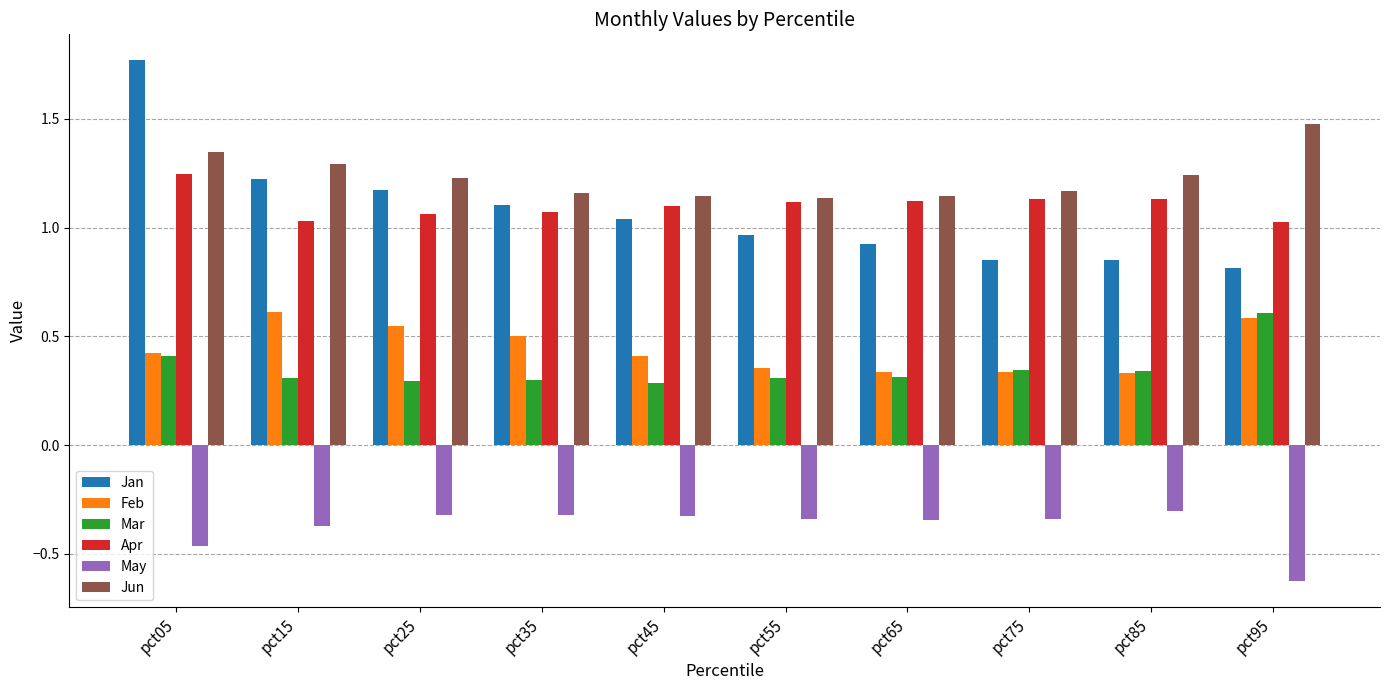

What is the difference between the highest and lowest values at pct45?

1.5